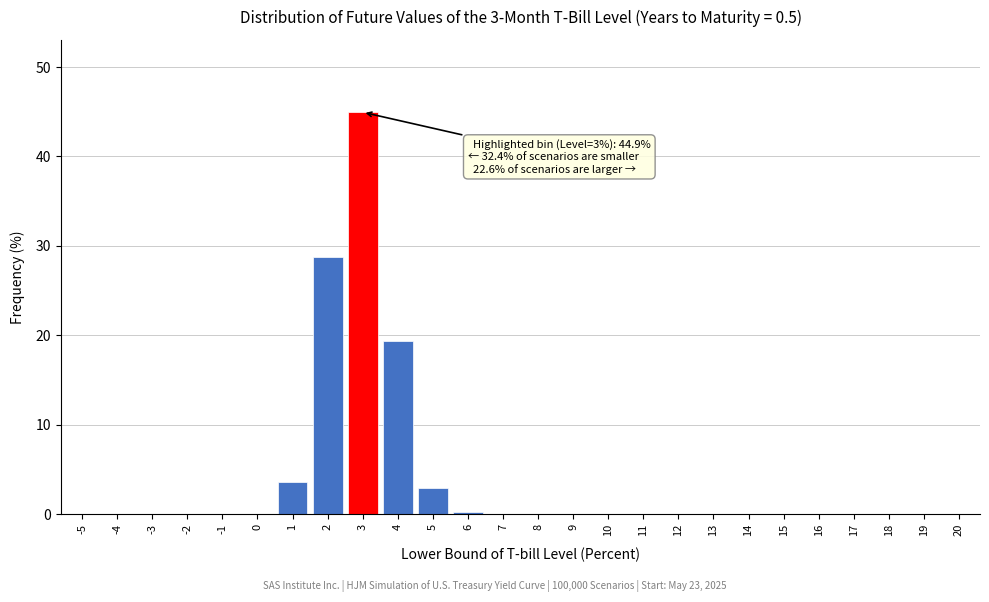

What is the sum of all values?

100.0